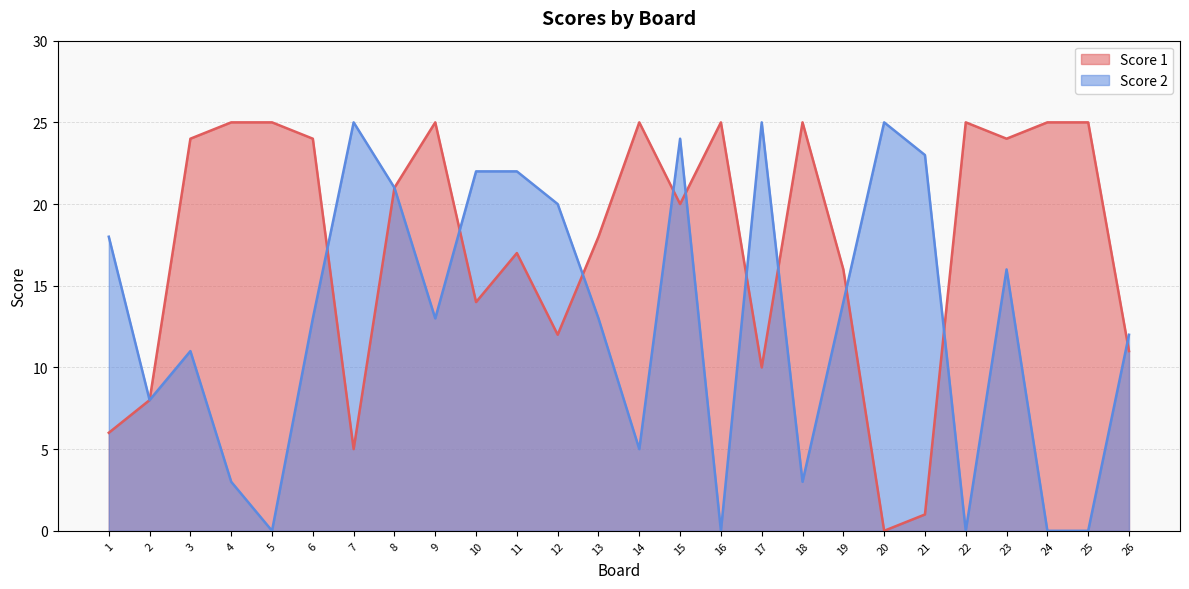

At which label does Score 2 first exceed 13?

1